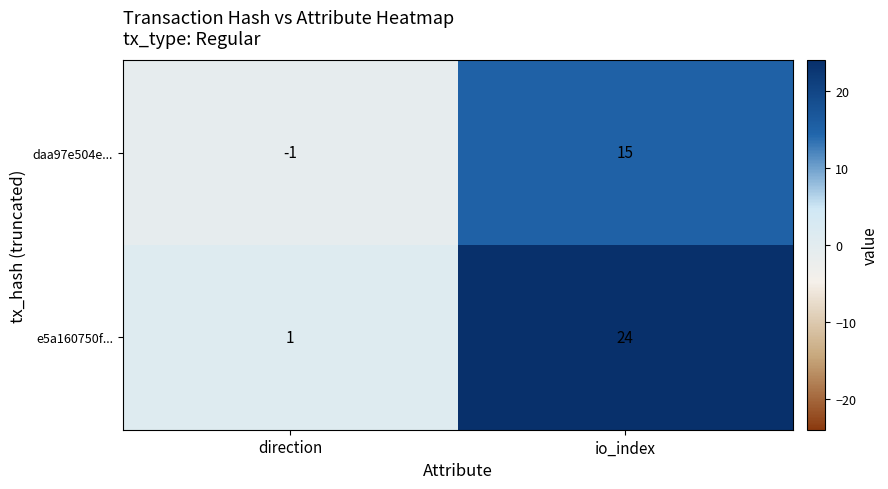

True or false: e5a160750f... has a value of 0 at direction.

False